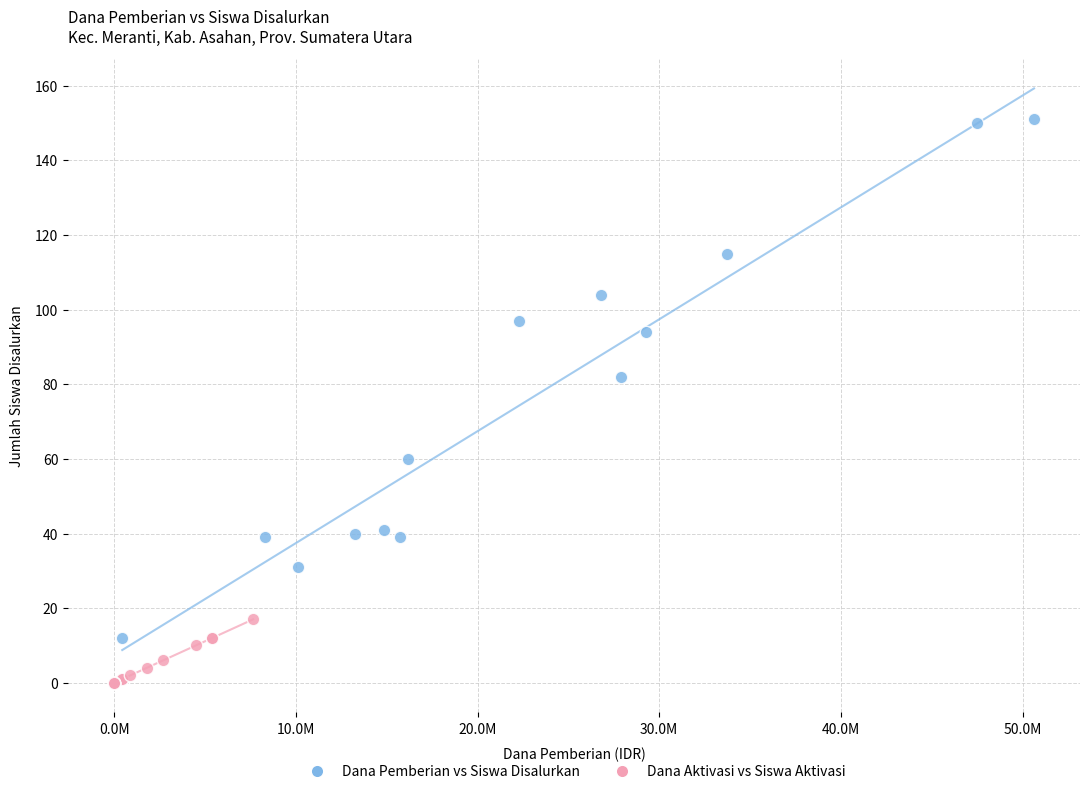

Which series has the widest spread of Y values?

Dana Pemberian vs Siswa Disalurkan